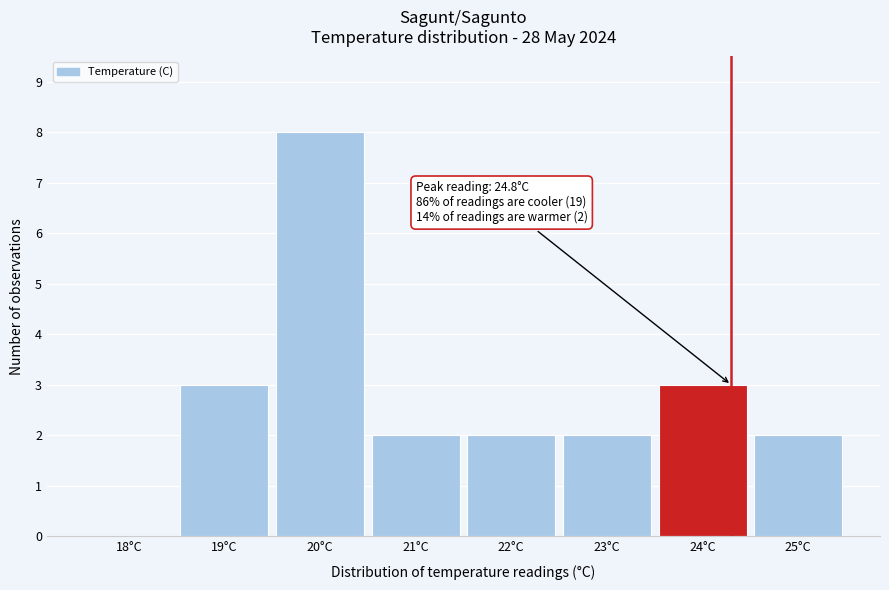

Reading left to right, what are all the values shown in this chart?

18°C=0	19°C=3	20°C=8	21°C=2	22°C=2	23°C=2	24°C=3	25°C=2